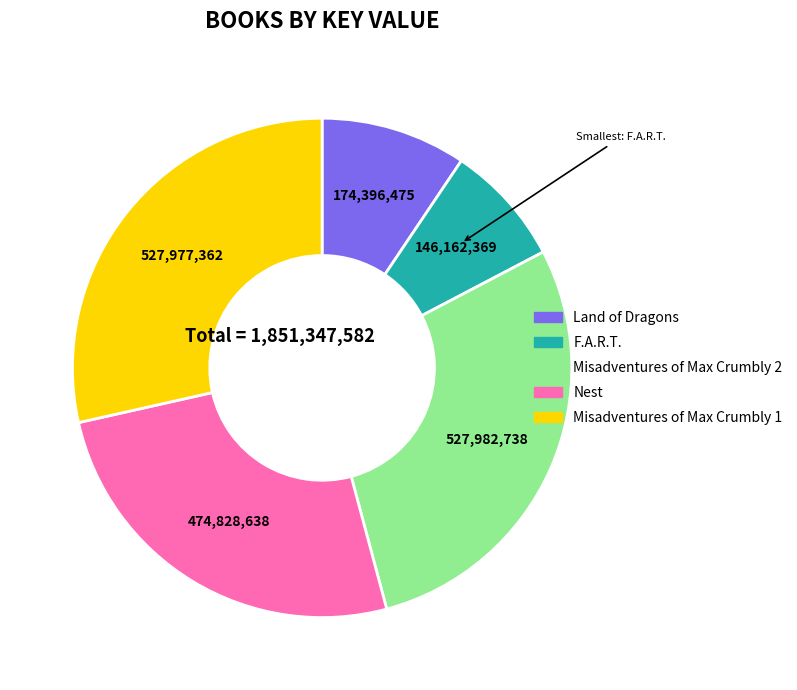

Combined, do Misadventures of Max Crumbly 1 and Misadventures of Max Crumbly 2 account for over 50%?

Yes